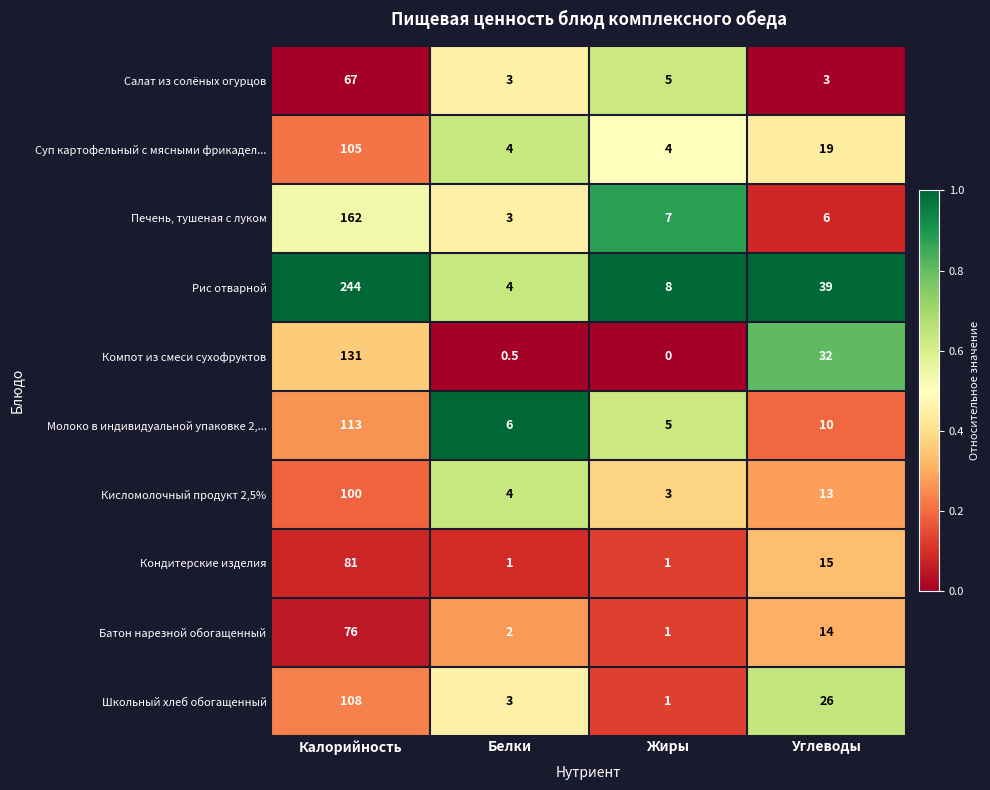

At which category is the sum across all series the highest?

Калорийность